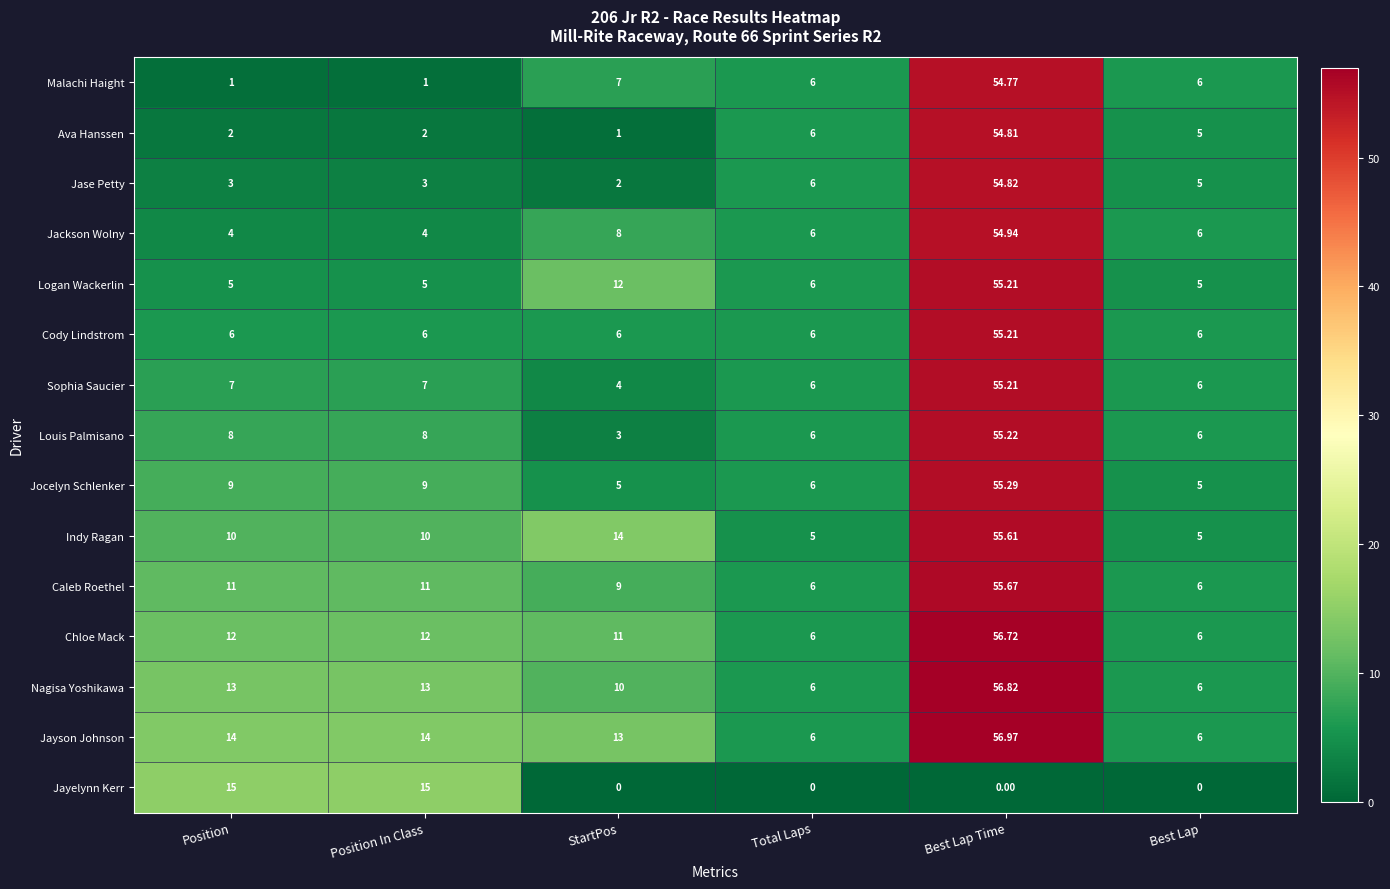

Which category has the highest value across all series?

Best Lap Time